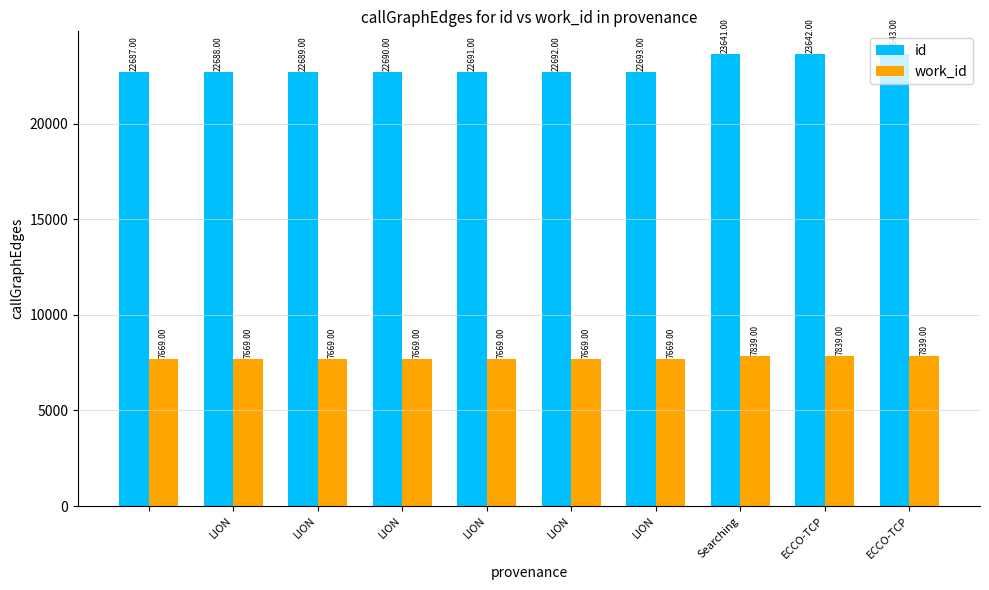

List the series in order of their peak value, highest first.

id, work_id